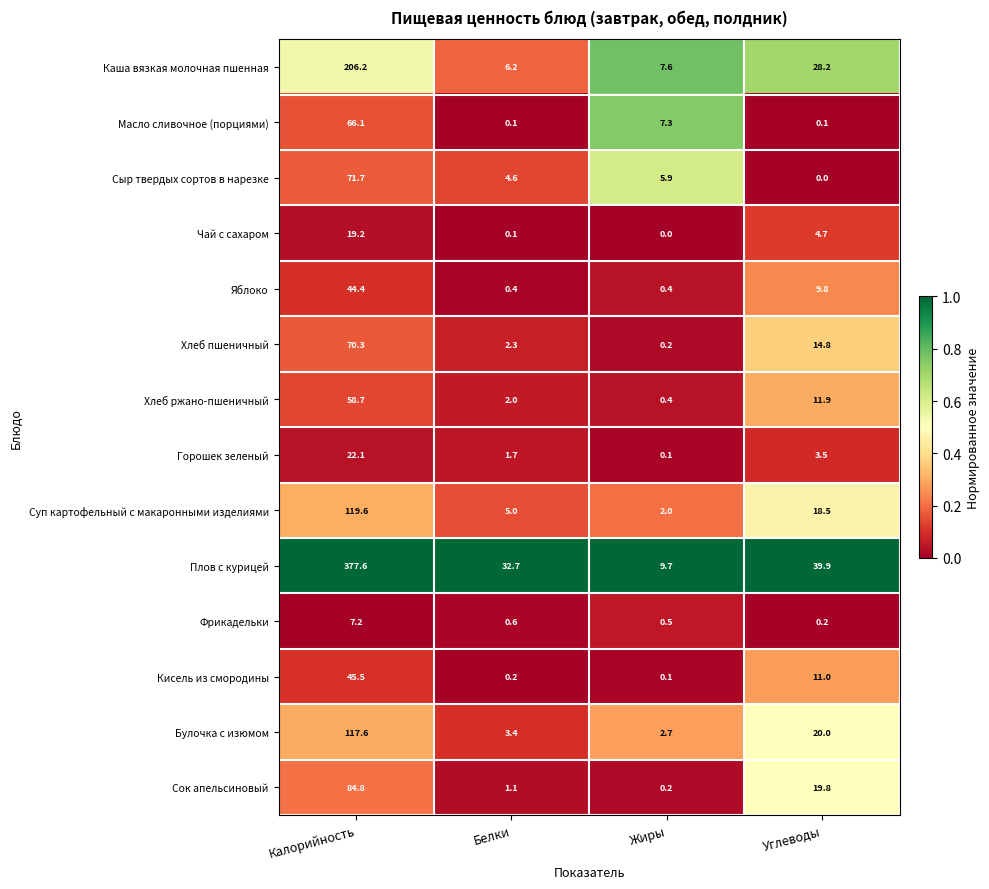

Rank the series by their maximum value, from lowest to highest.

Фрикадельки, Чай с сахаром, Горошек зеленый, Яблоко, Кисель из смородины, Хлеб ржано-пшеничный, Масло сливочное (порциями), Хлеб пшеничный, Сыр твердых сортов в нарезке, Сок апельсиновый, Булочка с изюмом, Суп картофельный с макаронными изделиями, Каша вязкая молочная пшенная, Плов с курицей